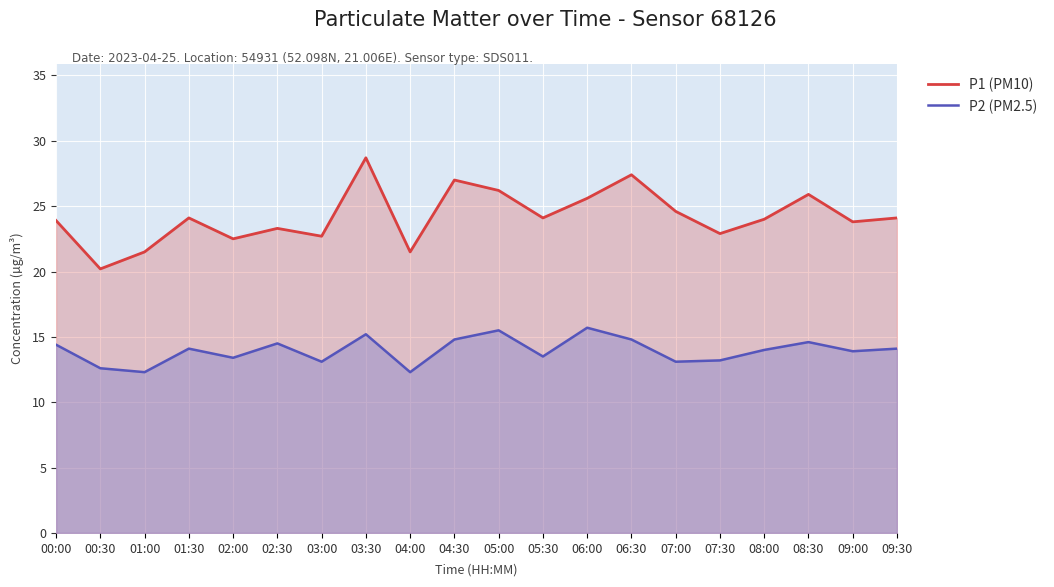

The value of P1 (PM10) at 04:30 is 27.0. True or false?

True